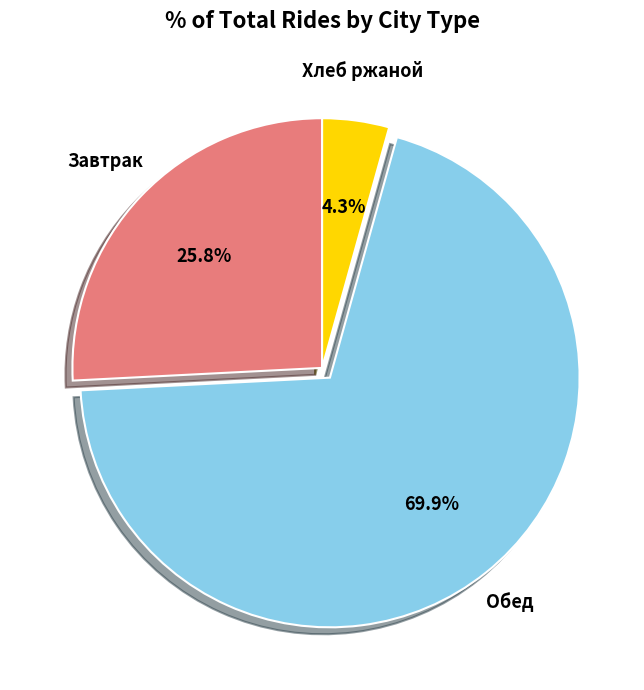

To the nearest percent, what is the average slice percentage?

33%